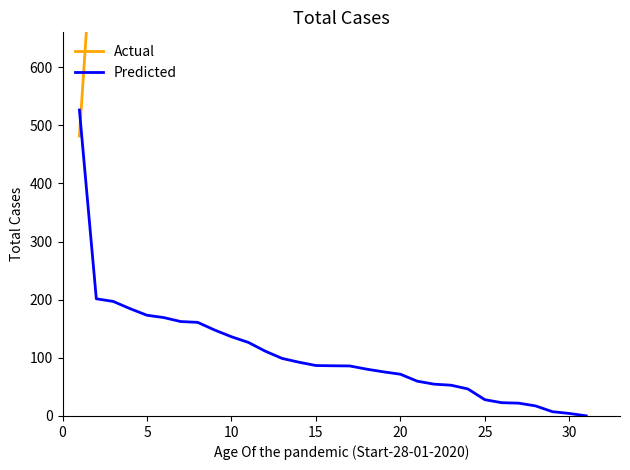

Is it true that Predicted equals 71.8 at 20?

True